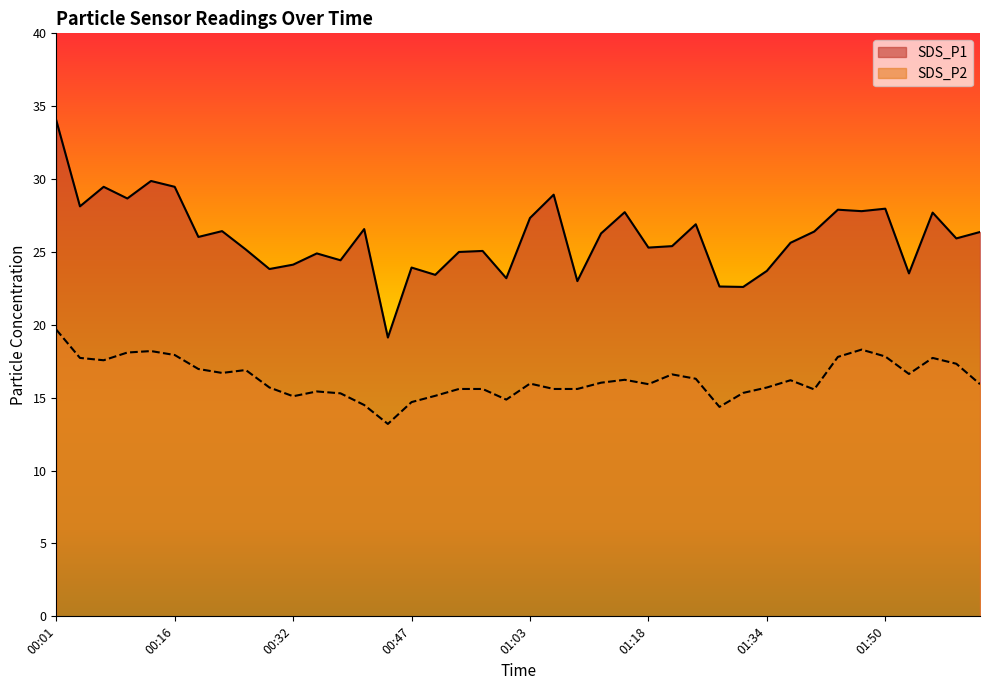

What is the sum of all SDS_P2 values?

651.9